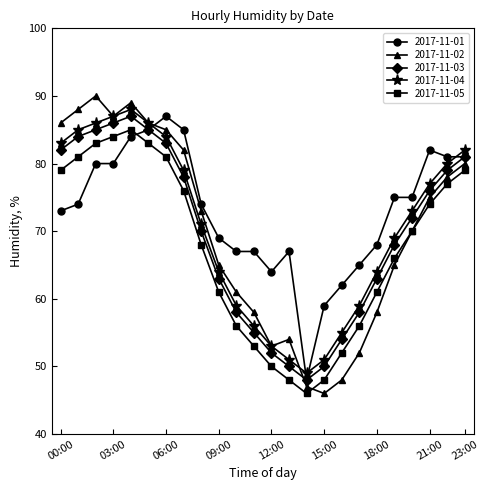

True or false: 2017-11-04 has more than 0 interior local peaks.

True